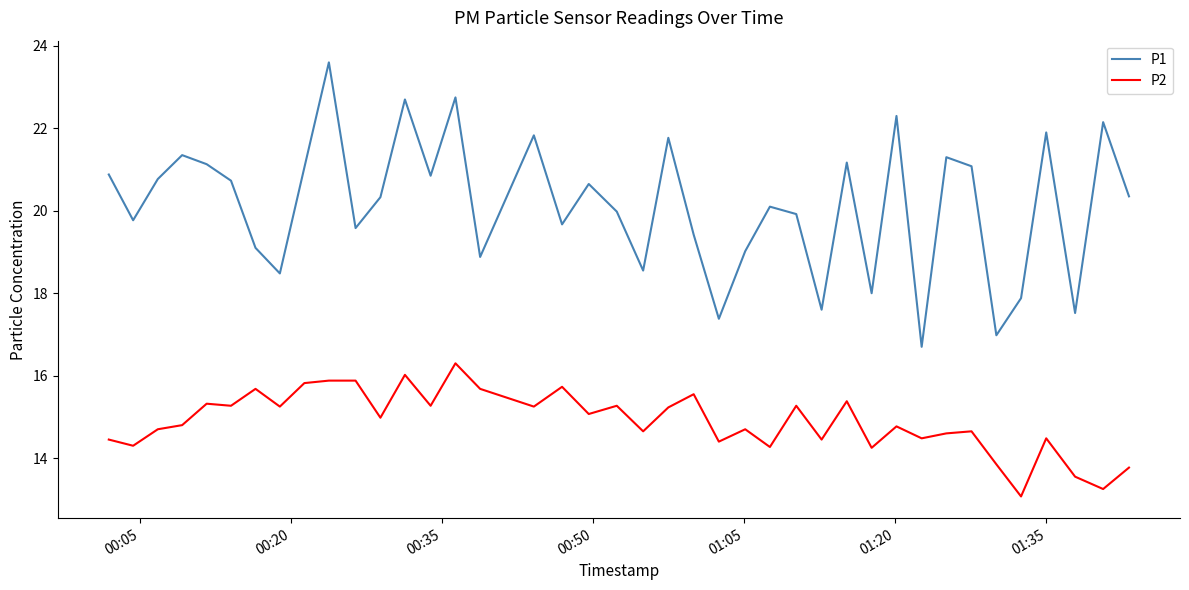

What is the maximum value shown in the chart?

23.6